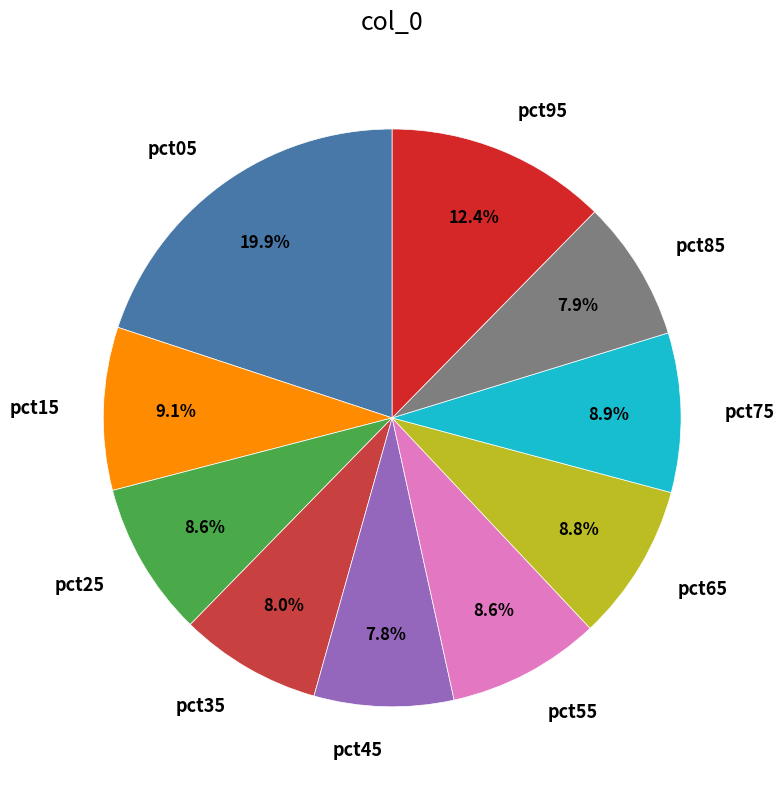

Is pct85 the majority of the pie?

No